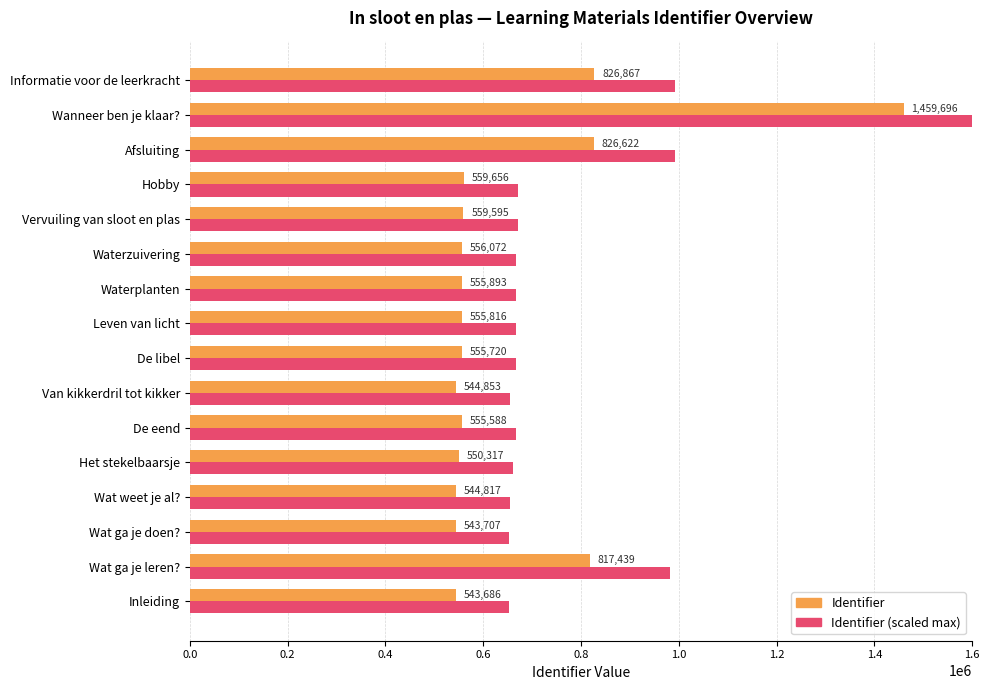

Is it true that Identifier (scaled max) equals 980926.8 at Wat ga je leren??

True